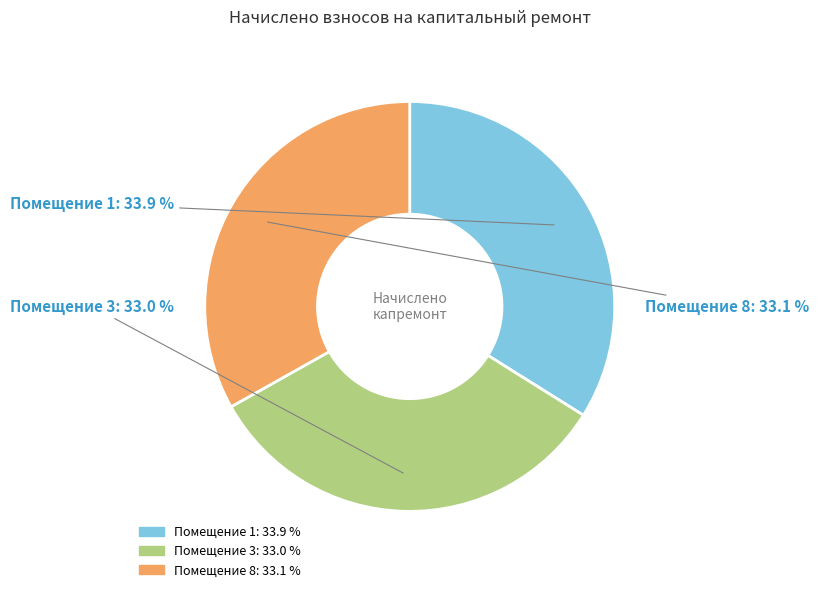

Does any single category account for the majority?

No